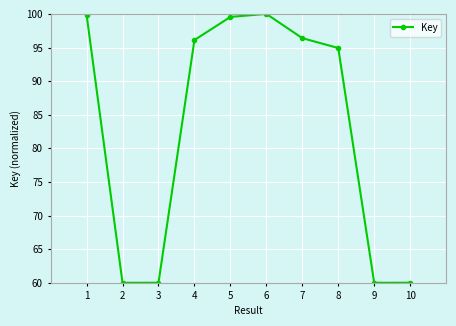

How many data points are above 96?

5